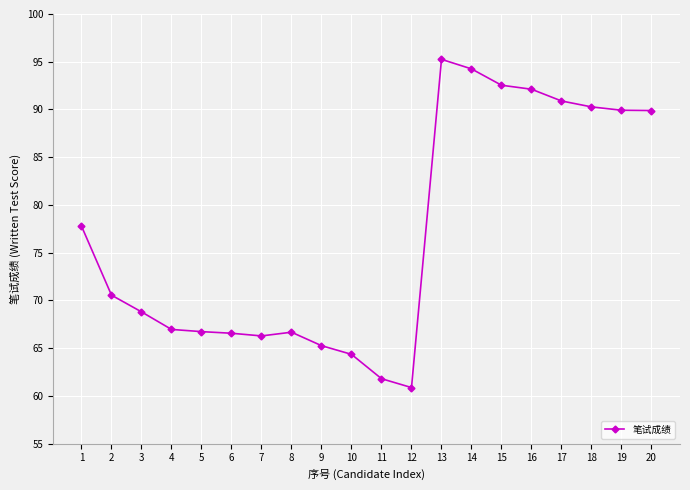

Which category has the lowest value across all series?

12